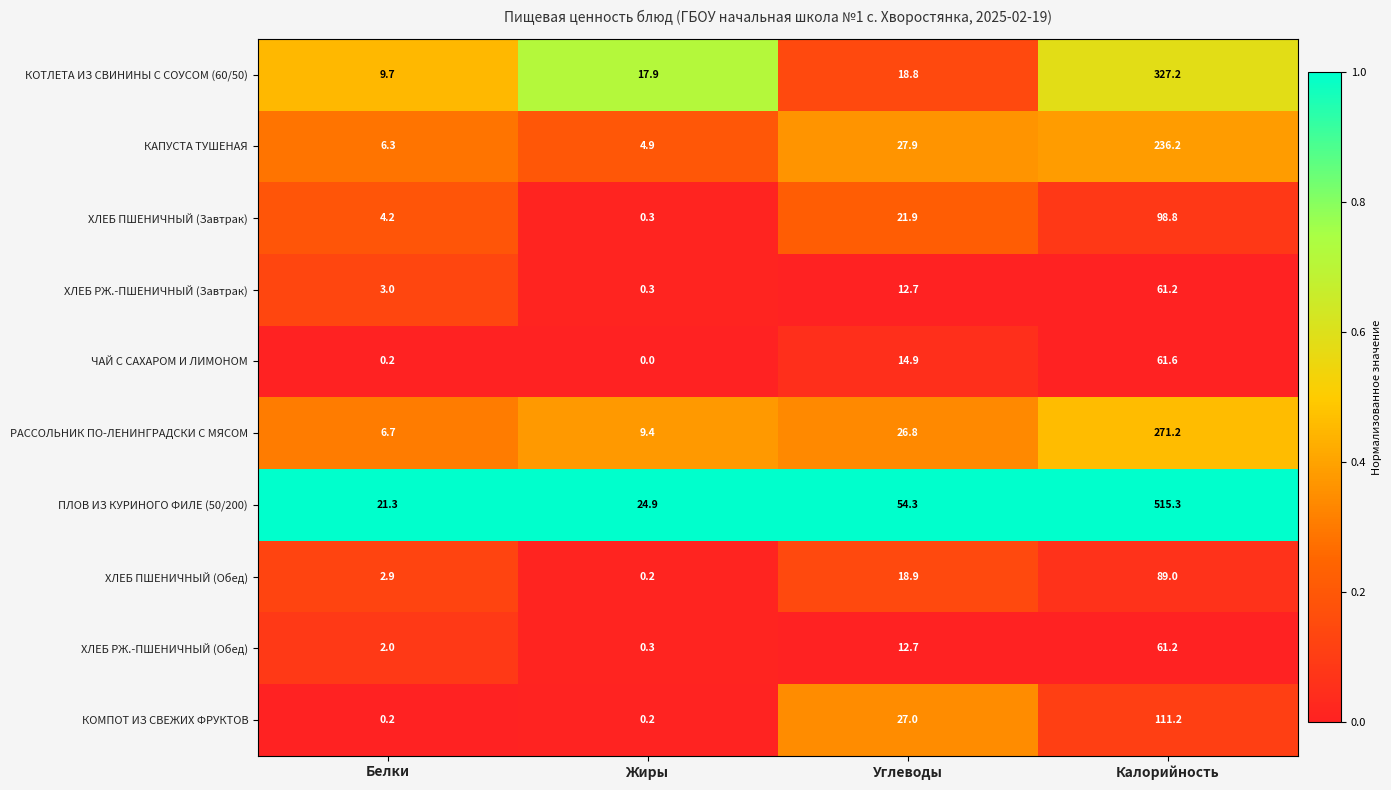

At which label does КОМПОТ ИЗ СВЕЖИХ ФРУКТОВ reach its peak?

Калорийность